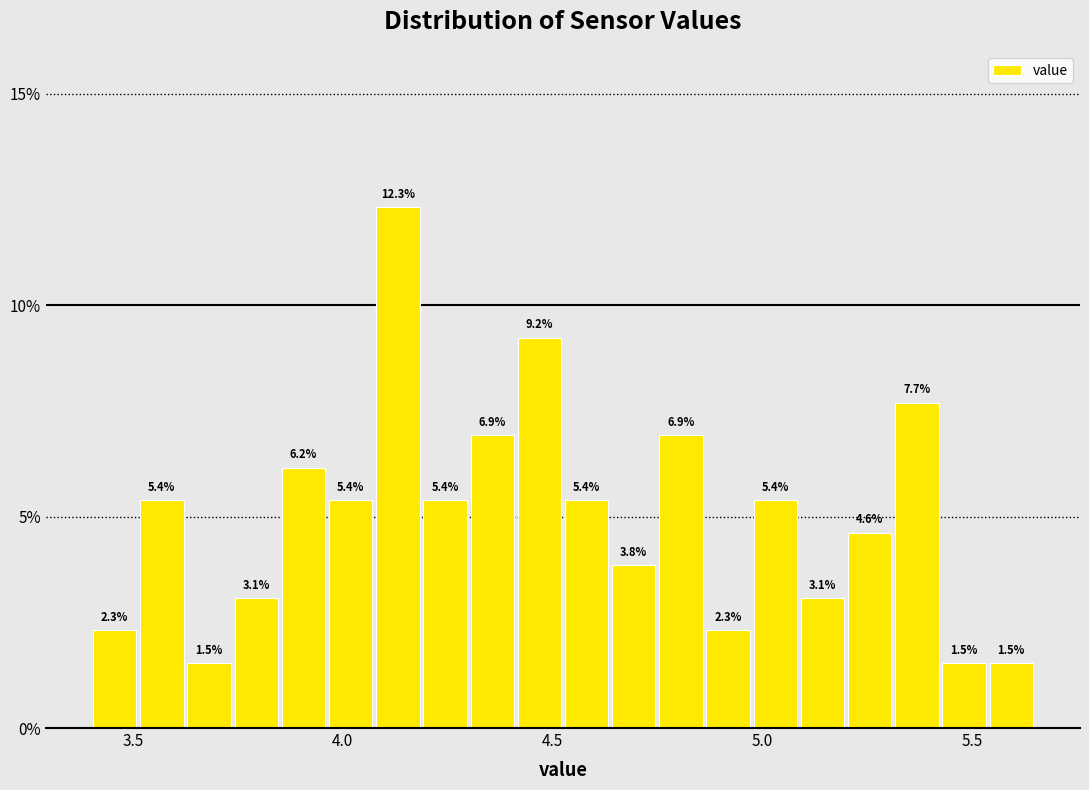

Around what value on the x-axis is the tallest bar? Give the approximate position of its centre, as read against the axis.

4.15